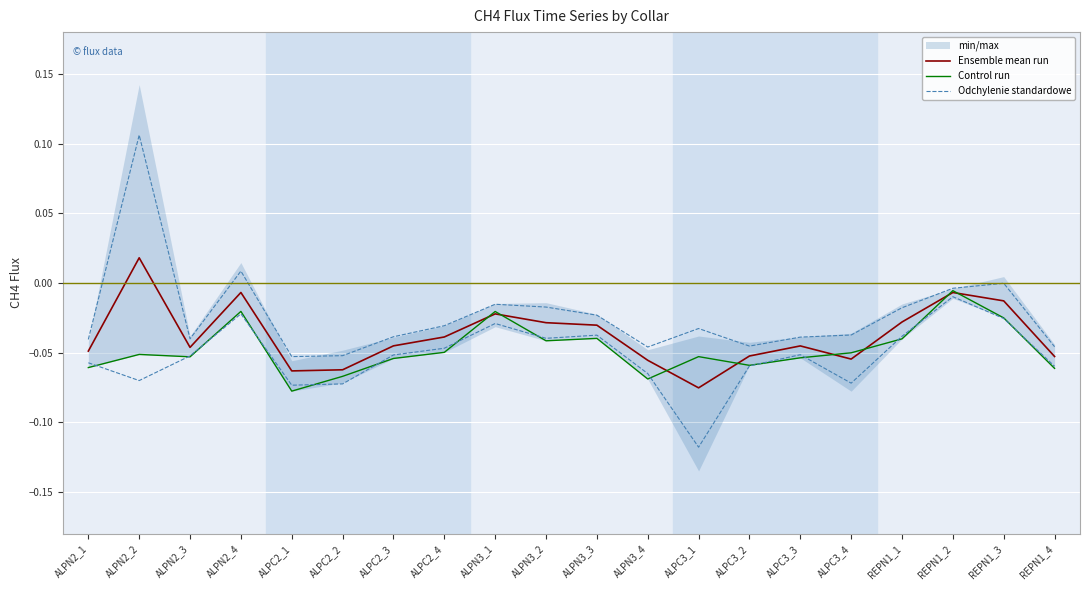

How many data points in Odchylenie standardowe are less than 0?

18